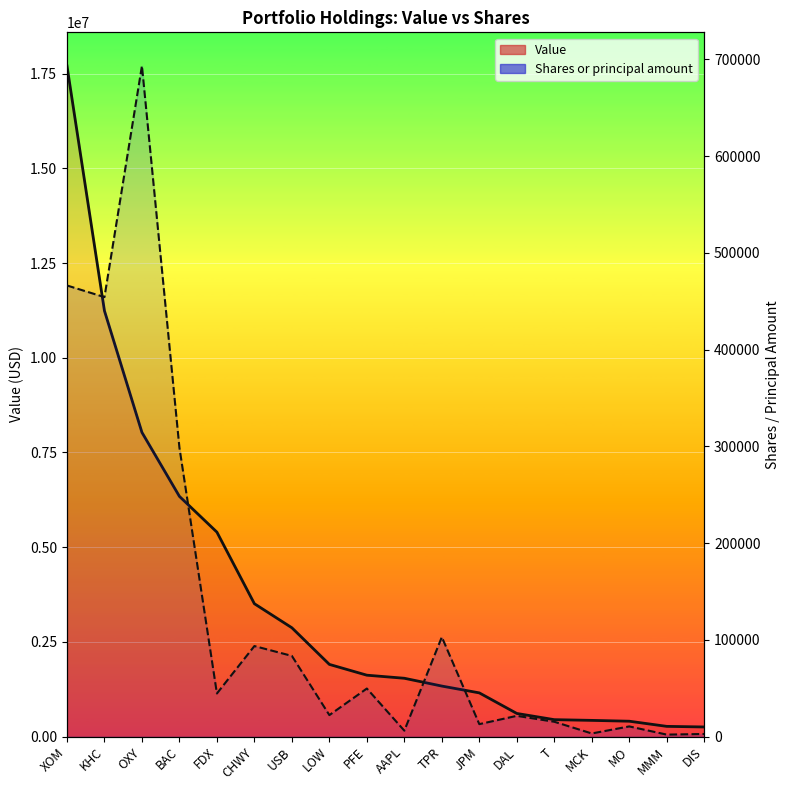

True or false: Value and Shares or principal amount cross at least once.

False